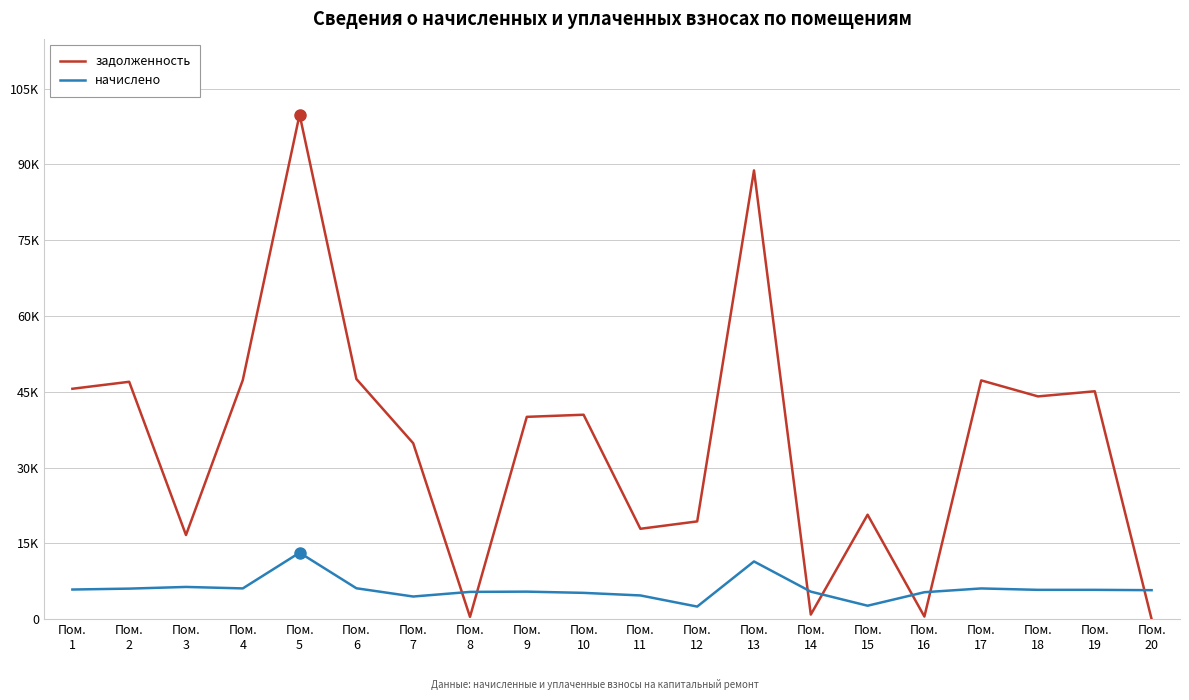

At how many categories does at least one series exceed 42612?

9